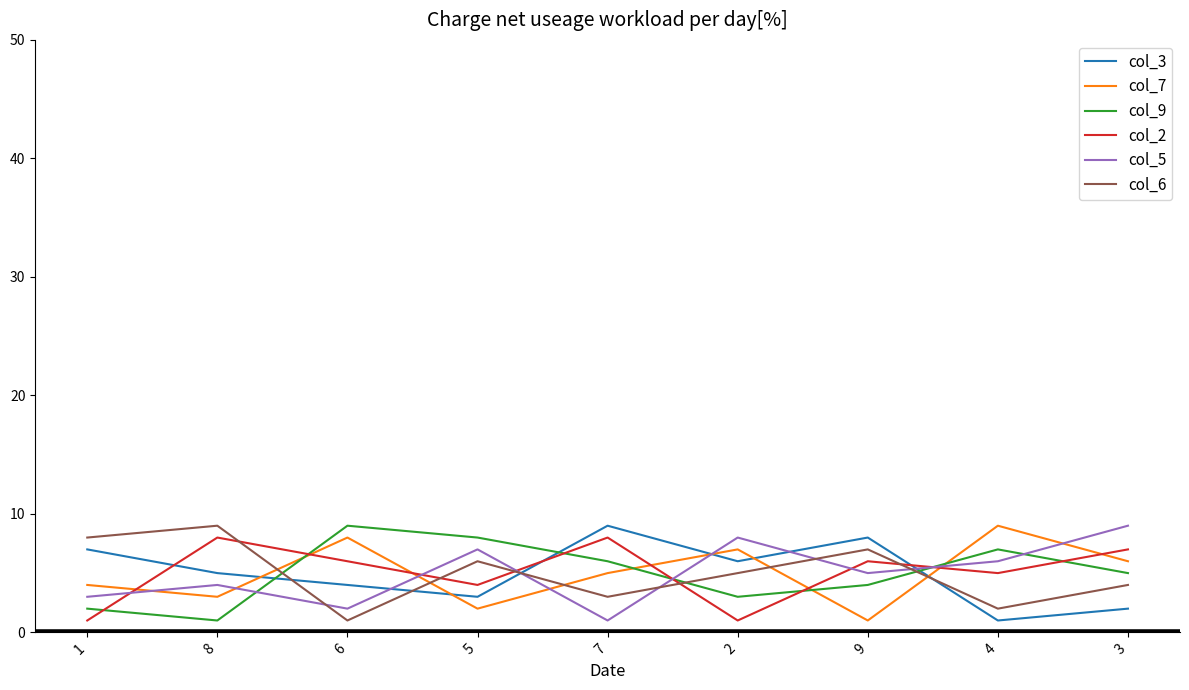

Where is col_2 nearest to the value 4?

5